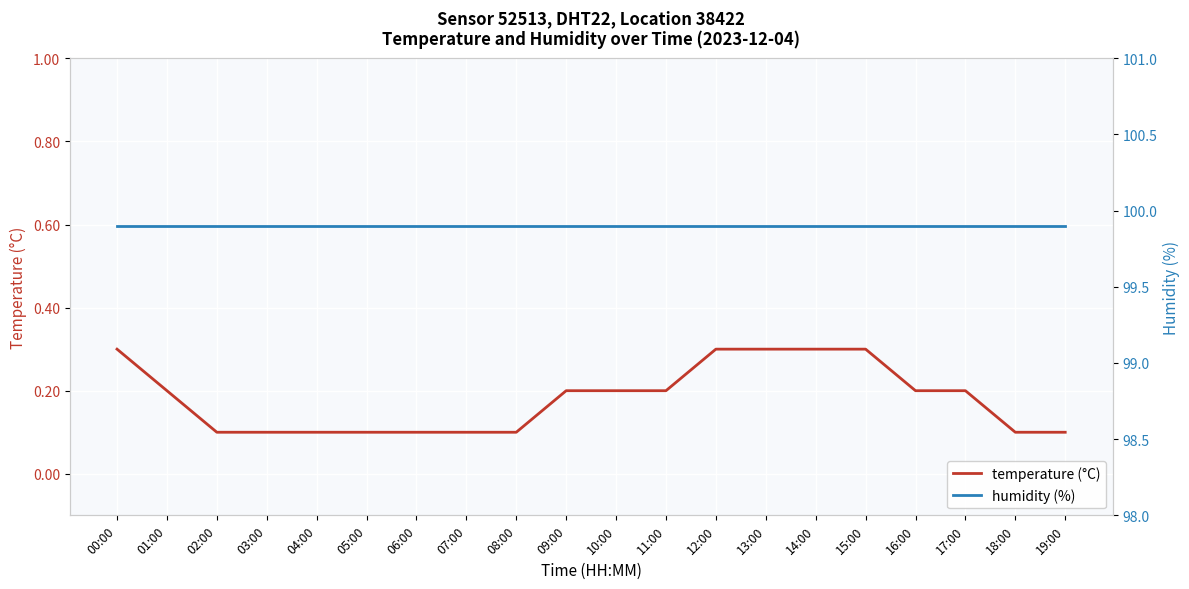

List the series in order of their overall mean, highest first.

humidity (%), temperature (°C)